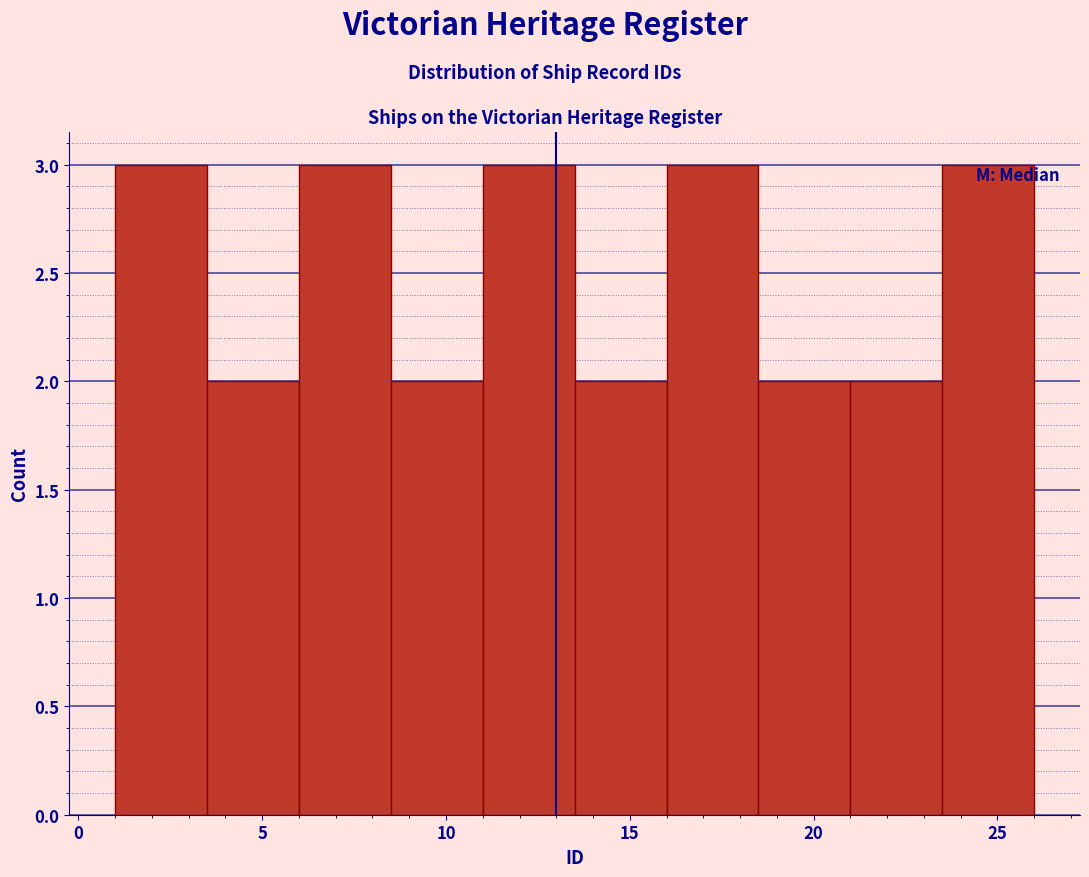

Reading left to right, list every bar in this chart as the range it spans on the x-axis followed by its height. The values are not printed on the chart, so give them approximately, as read against the axis.

1.0 to 3.5: 3
3.5 to 6.0: 2
6.0 to 8.5: 3
8.5 to 11.0: 2
11.0 to 13.5: 3
13.5 to 16.0: 2
16.0 to 18.5: 3
18.5 to 21.0: 2
21.0 to 23.5: 2
23.5 to 26.0: 3